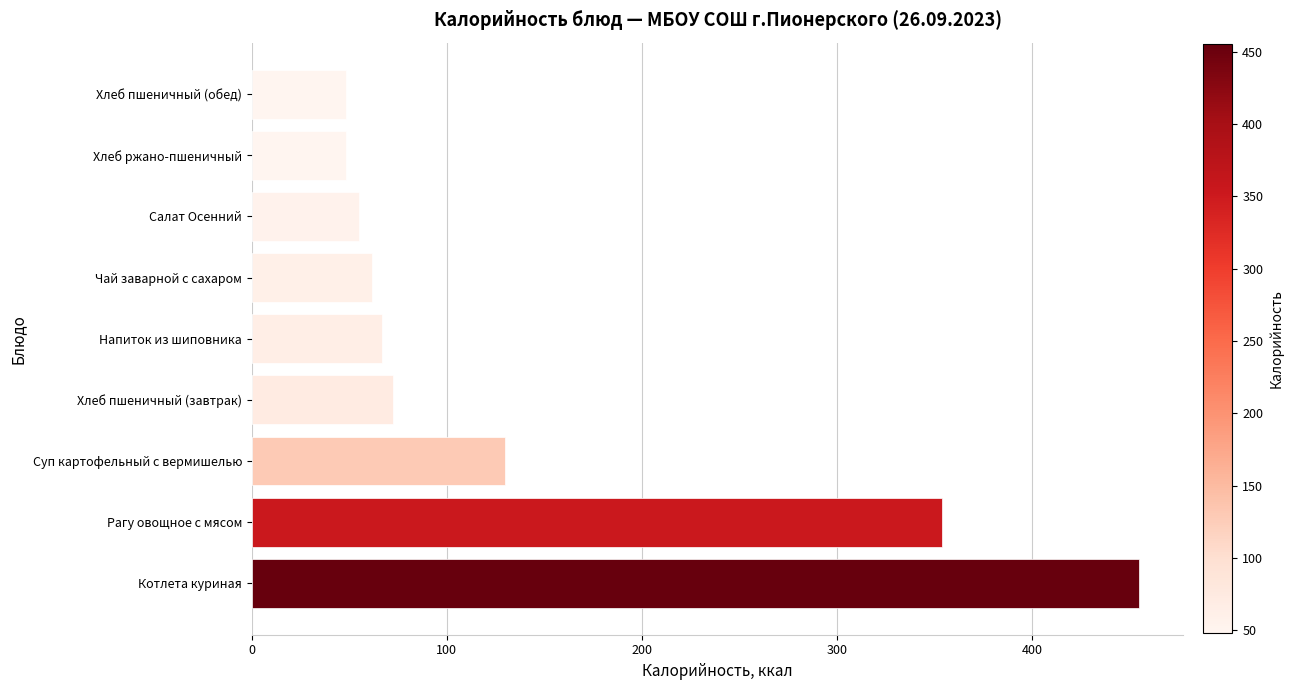

Between Рагу овощное с мясом and Хлеб пшеничный (завтрак), which is larger?

Рагу овощное с мясом